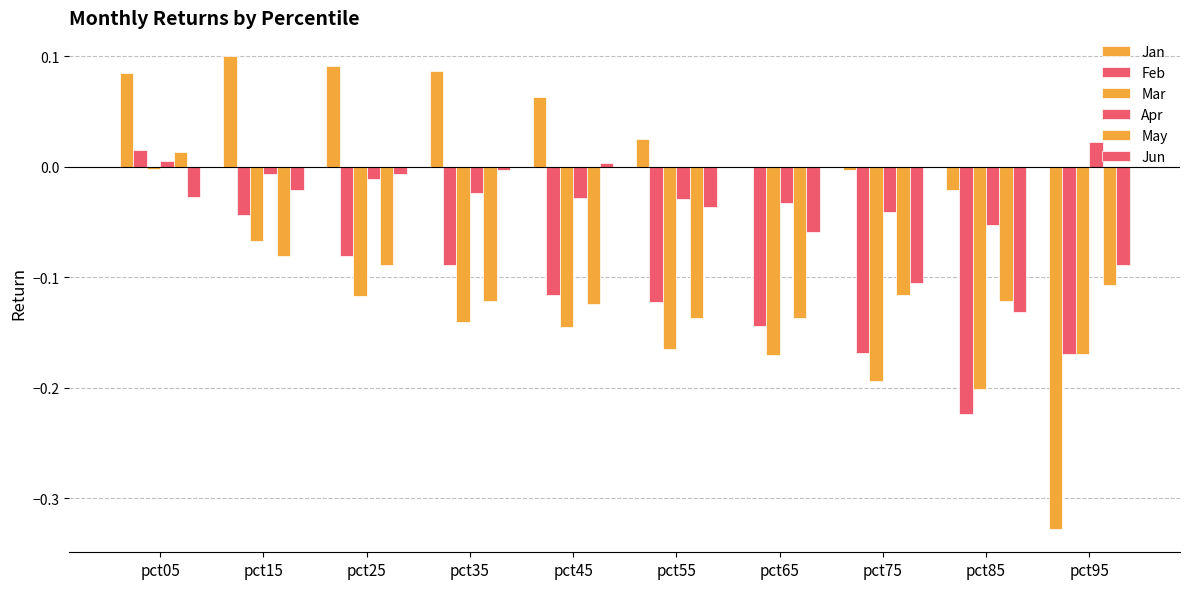

Are the bars grouped side by side (vs. stacked)?

Yes